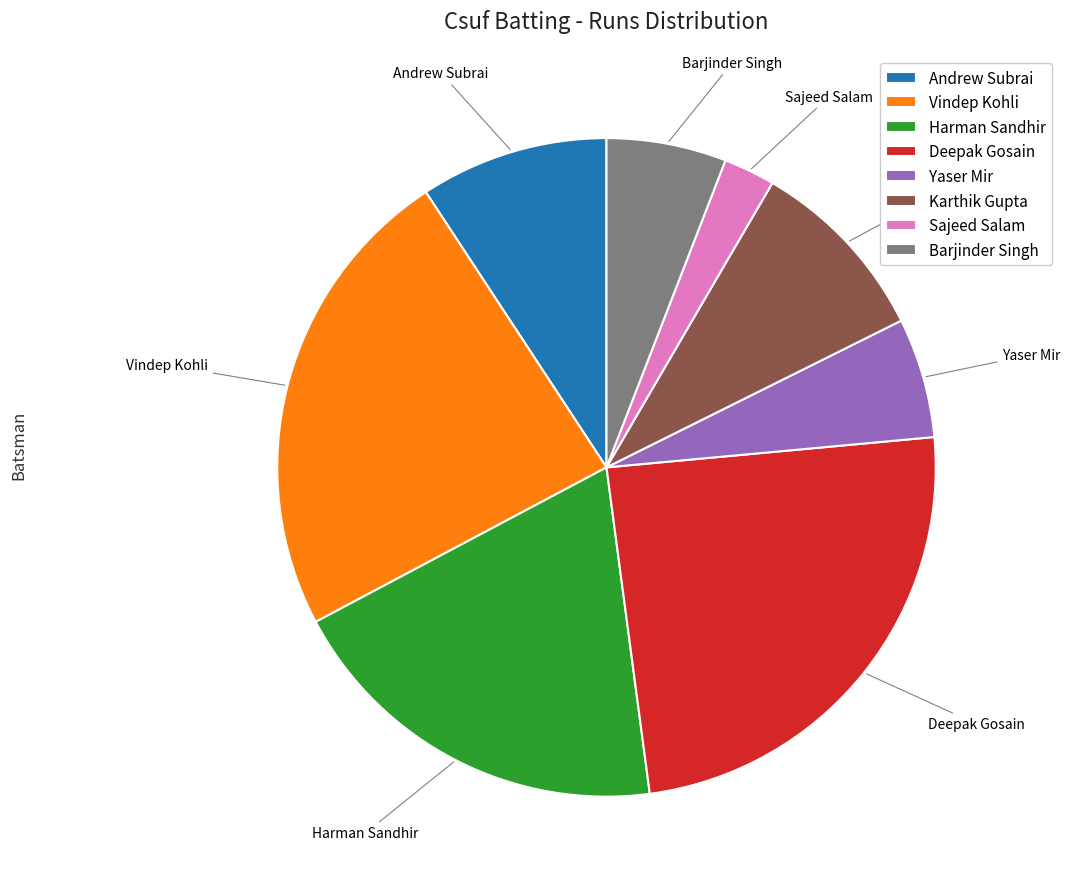

Does Harman Sandhir represent more than half of the total?

No